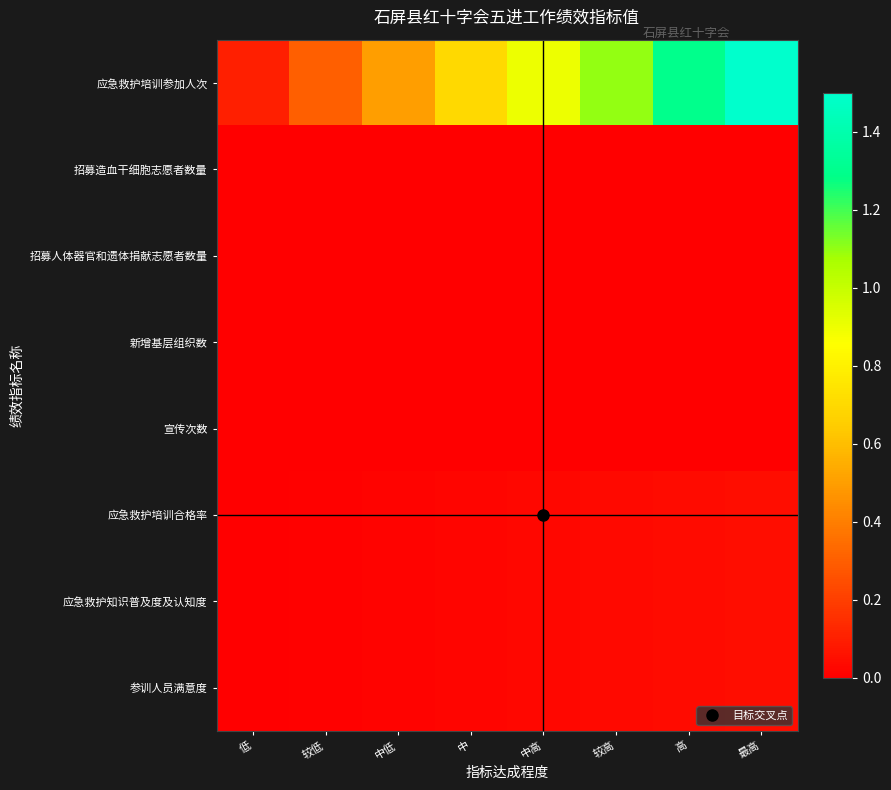

Reading left to right, list all the values displayed in this chart.

应急救护培训参加人次: 低=0.1	较低=0.3	中低=0.5	中=0.7	中高=0.9	较高=1.1	高=1.3	最高=1.5
招募造血干细胞志愿者数量: 低=0.0	较低=0.0	中低=0.0	中=0.0	中高=0.0	较高=0.0	高=0.0	最高=0.0
招募人体器官和遗体捐献志愿者数量: 低=0.0	较低=0.0	中低=0.0	中=0.0	中高=0.0	较高=0.0	高=0.0	最高=0.0
新增基层组织数: 低=0.0	较低=0.0	中低=0.0	中=0.0	中高=0.0	较高=0.0	高=0.0	最高=0.0
宣传次数: 低=0.0	较低=0.0	中低=0.0	中=0.0	中高=0.0	较高=0.0	高=0.0	最高=0.0
应急救护培训合格率: 低=0.0	较低=0.0	中低=0.0	中=0.0	中高=0.0	较高=0.0	高=0.0	最高=0.0
应急救护知识普及度及认知度: 低=0.0	较低=0.0	中低=0.0	中=0.0	中高=0.0	较高=0.0	高=0.0	最高=0.0
参训人员满意度: 低=0.0	较低=0.0	中低=0.0	中=0.0	中高=0.0	较高=0.0	高=0.0	最高=0.0